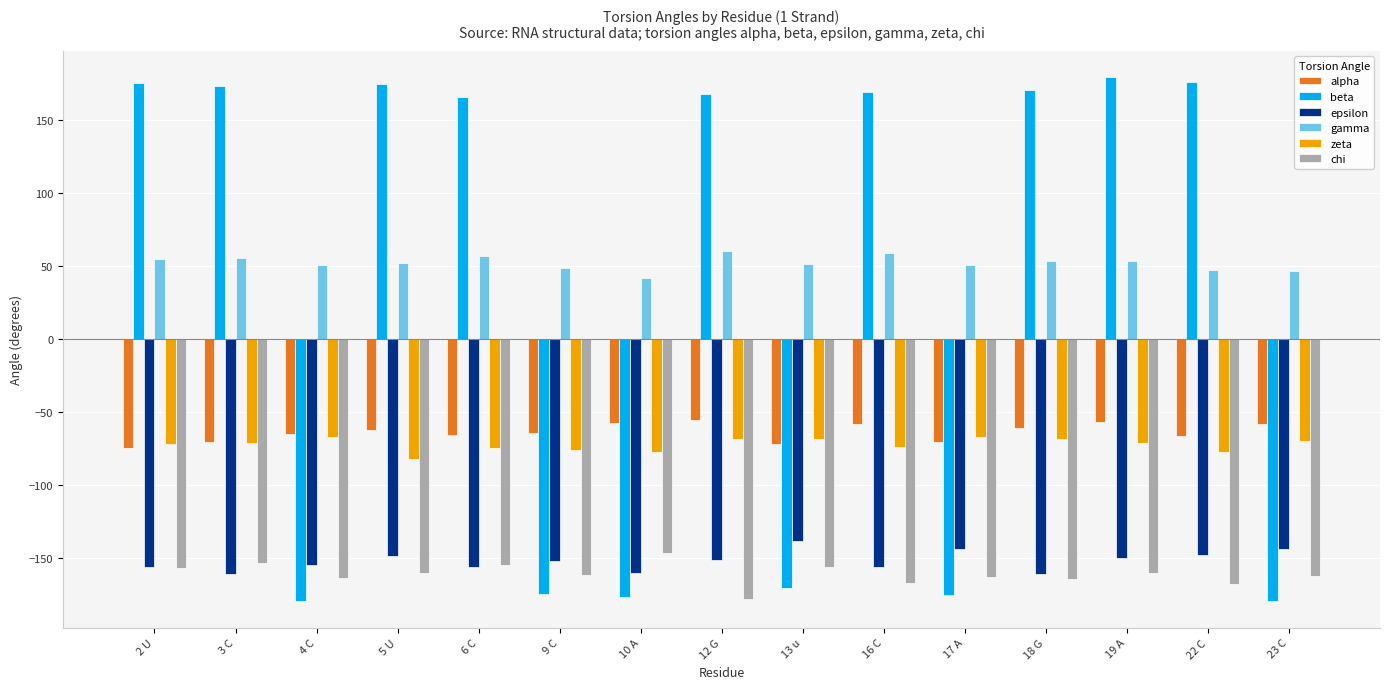

The value of gamma at 17 A is 50.9. True or false?

True